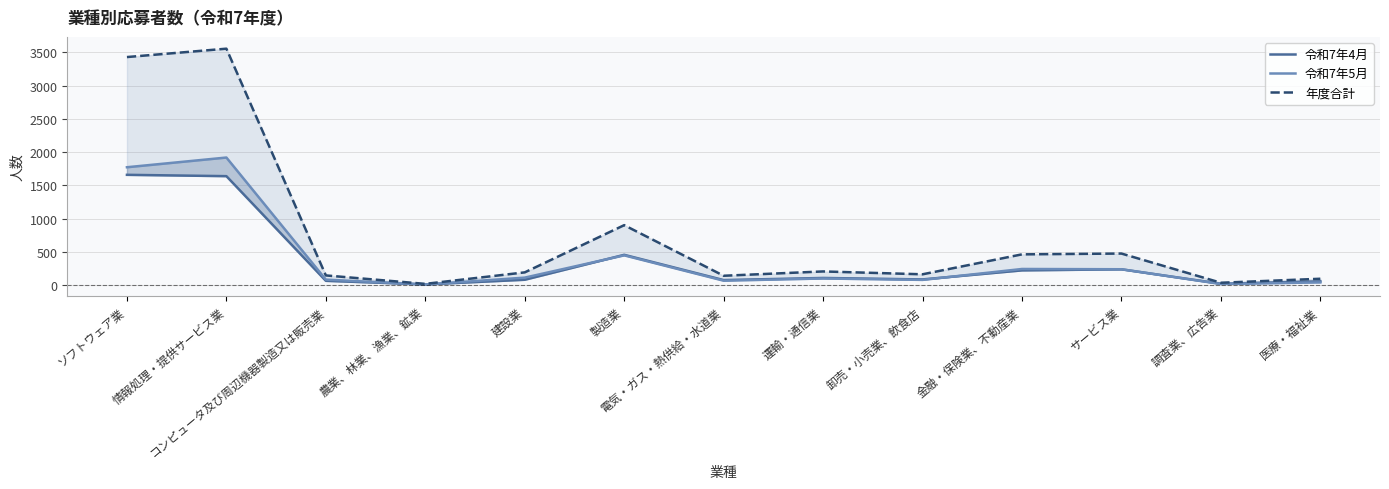

What is the value of the 令和7年5月 point at the 3rd from the left?

81